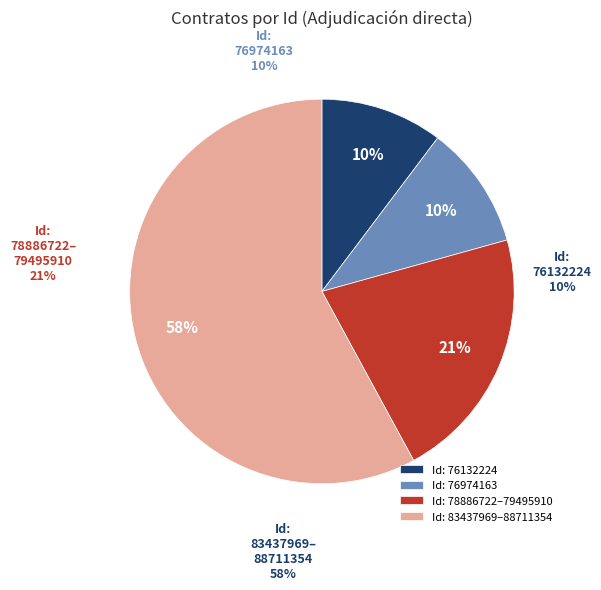

Is 78886722 the majority of the pie?

No